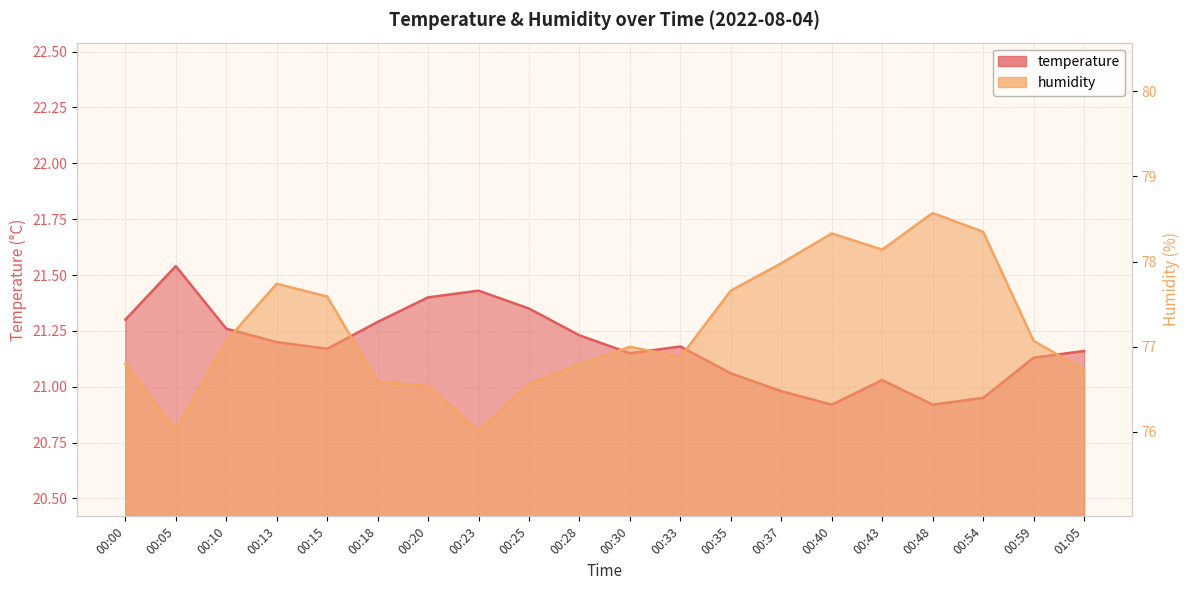

The temperature series shows 21.2 at 00:28. True or false?

True